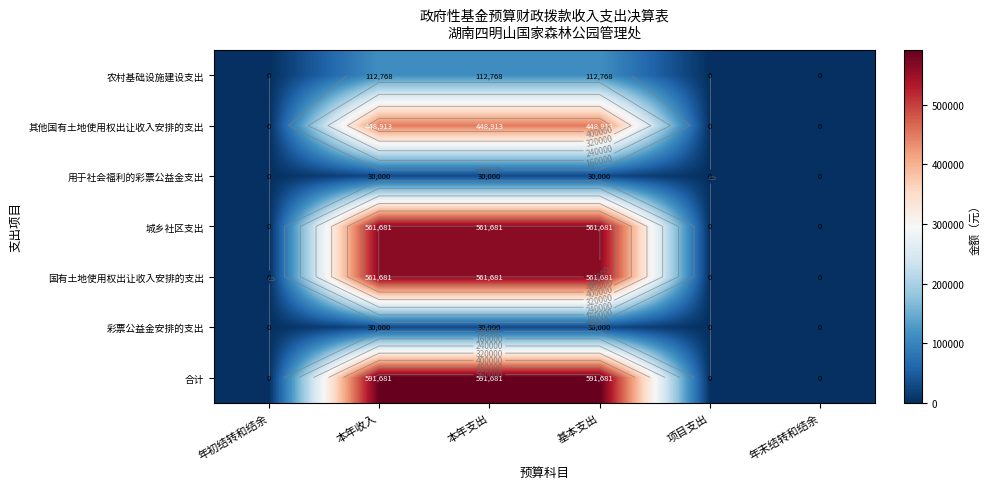

At which category does the chart reach its peak across all series?

本年收入